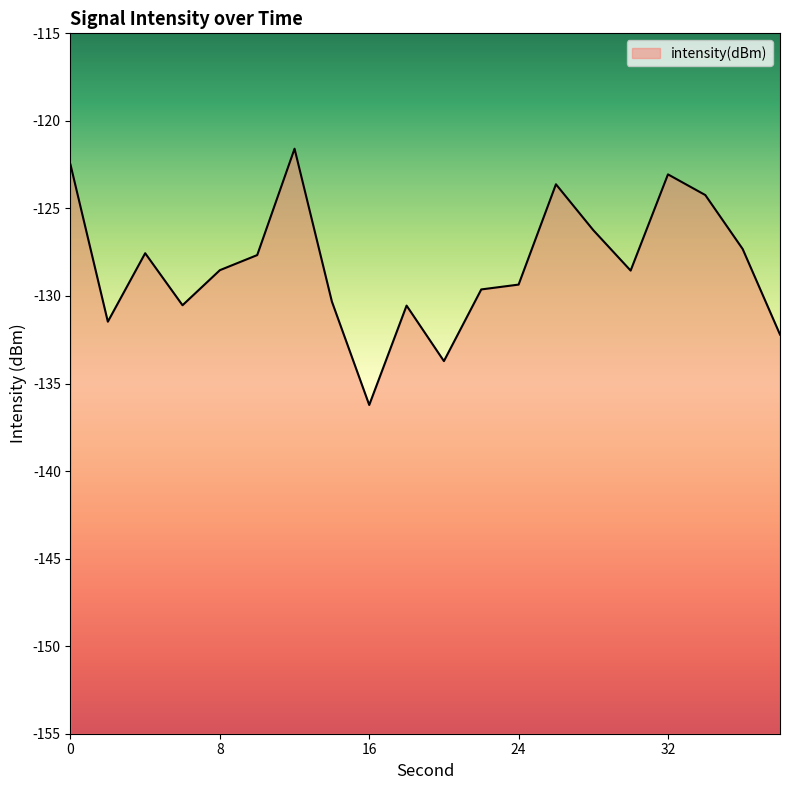

What is the smallest value displayed?

-136.2